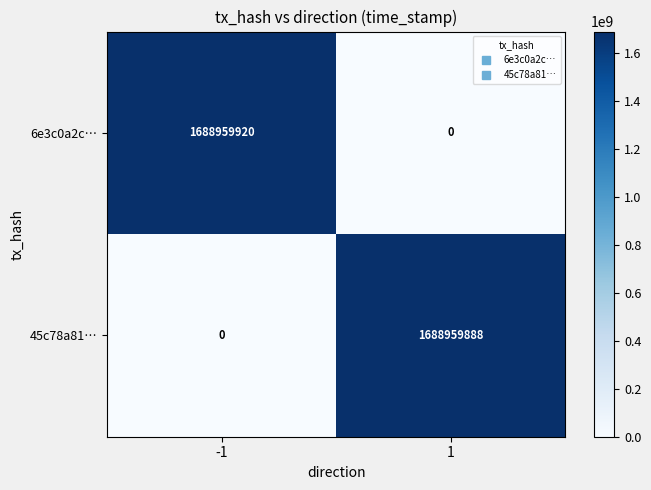

What is the sum of the 6e3c0a2c… values at -1 and 1?

1688959920